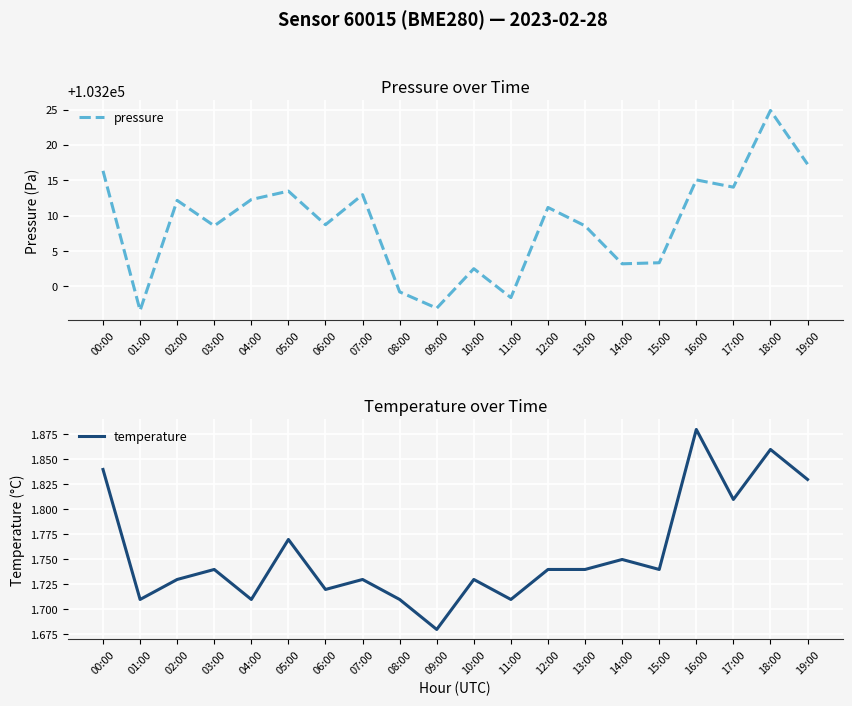

List the series in order of their peak value, lowest first.

temperature, pressure